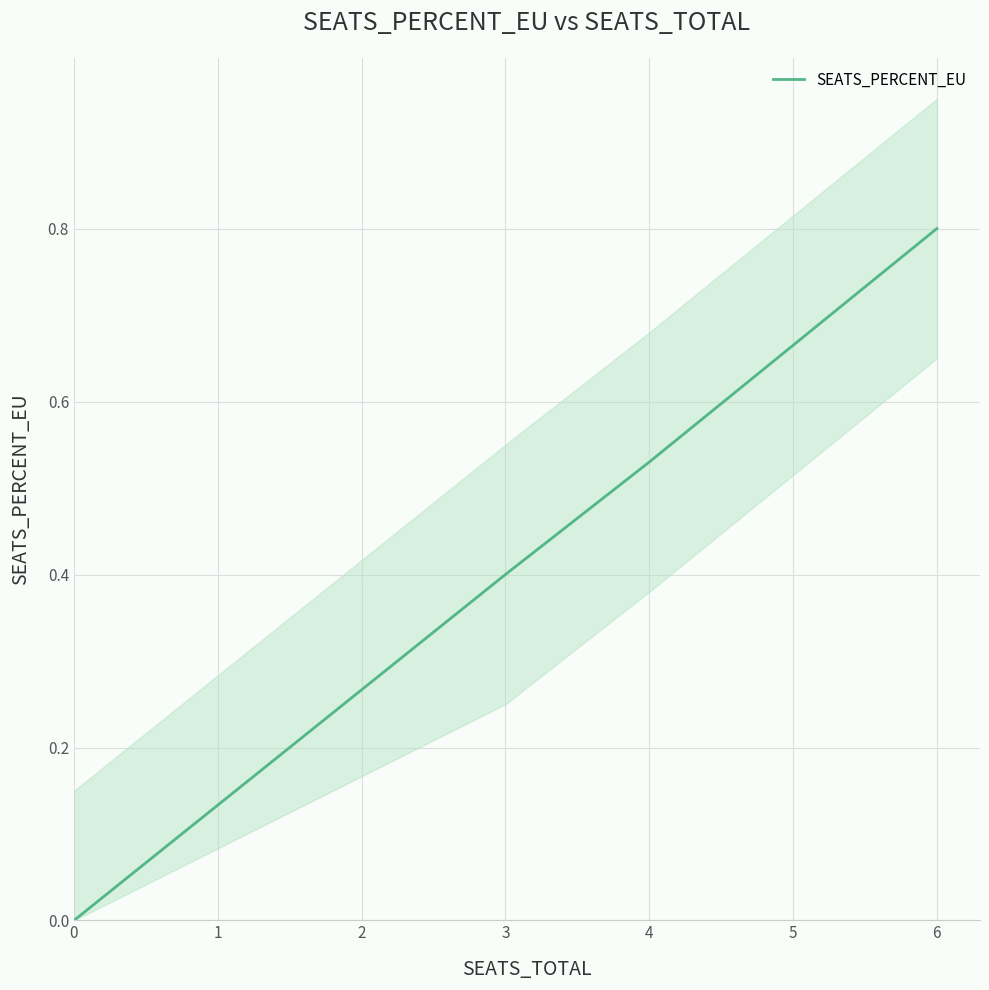

Count the number of categories in the chart.

9